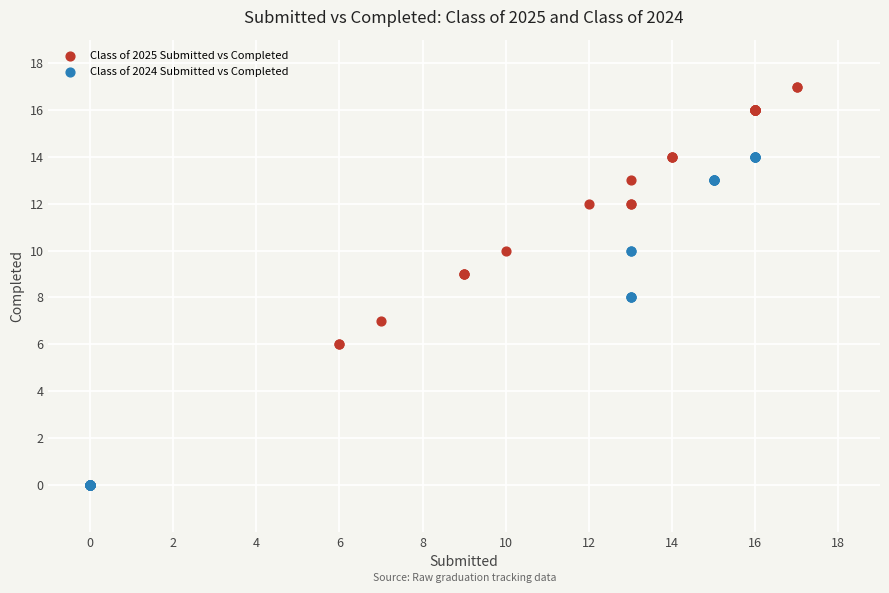

What are all the series names shown in the legend?

Class of 2025 Submitted vs Completed, Class of 2024 Submitted vs Completed